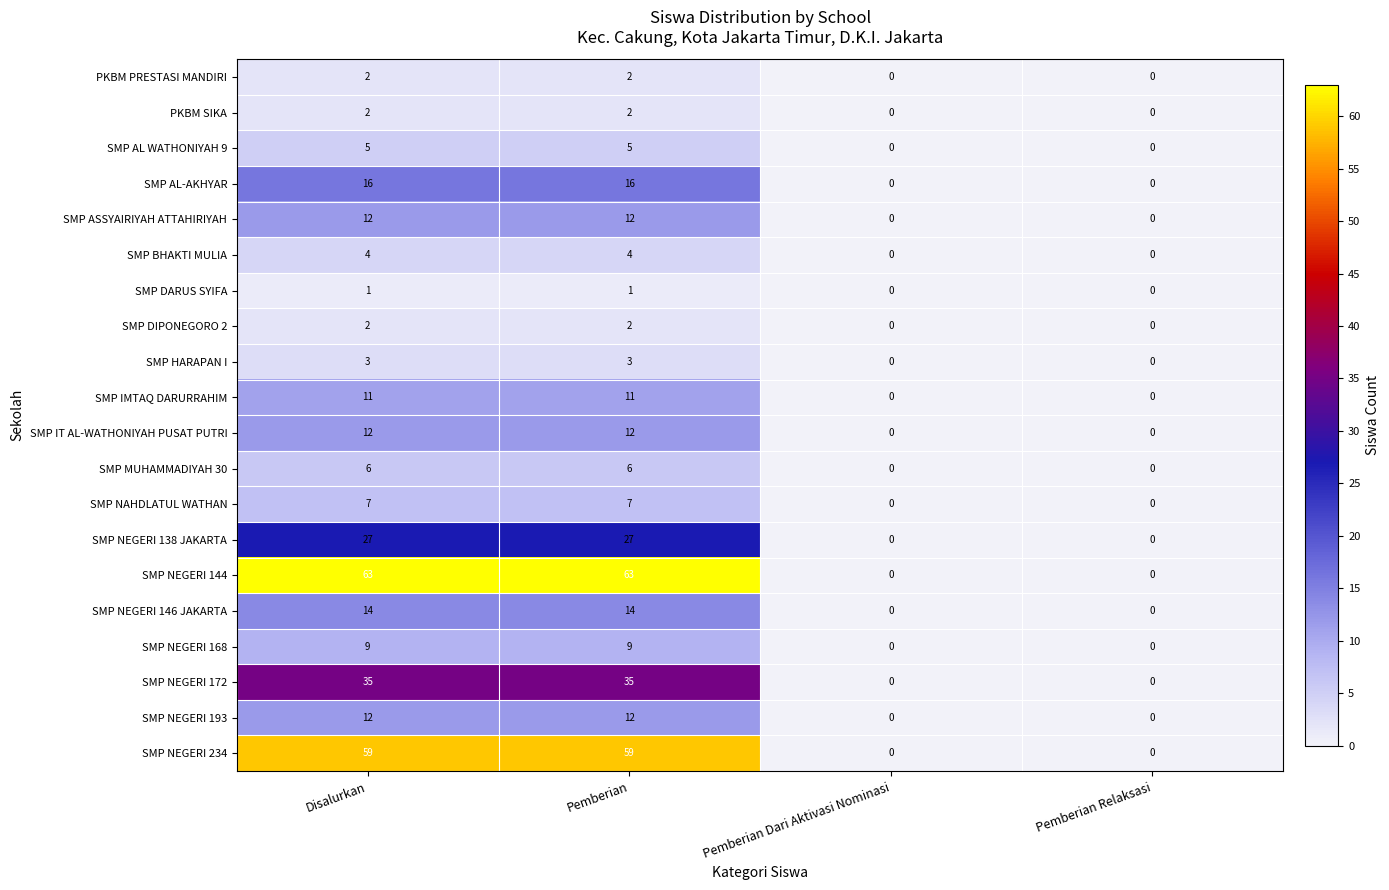

Which series has the largest total across all categories?

SMP NEGERI 144